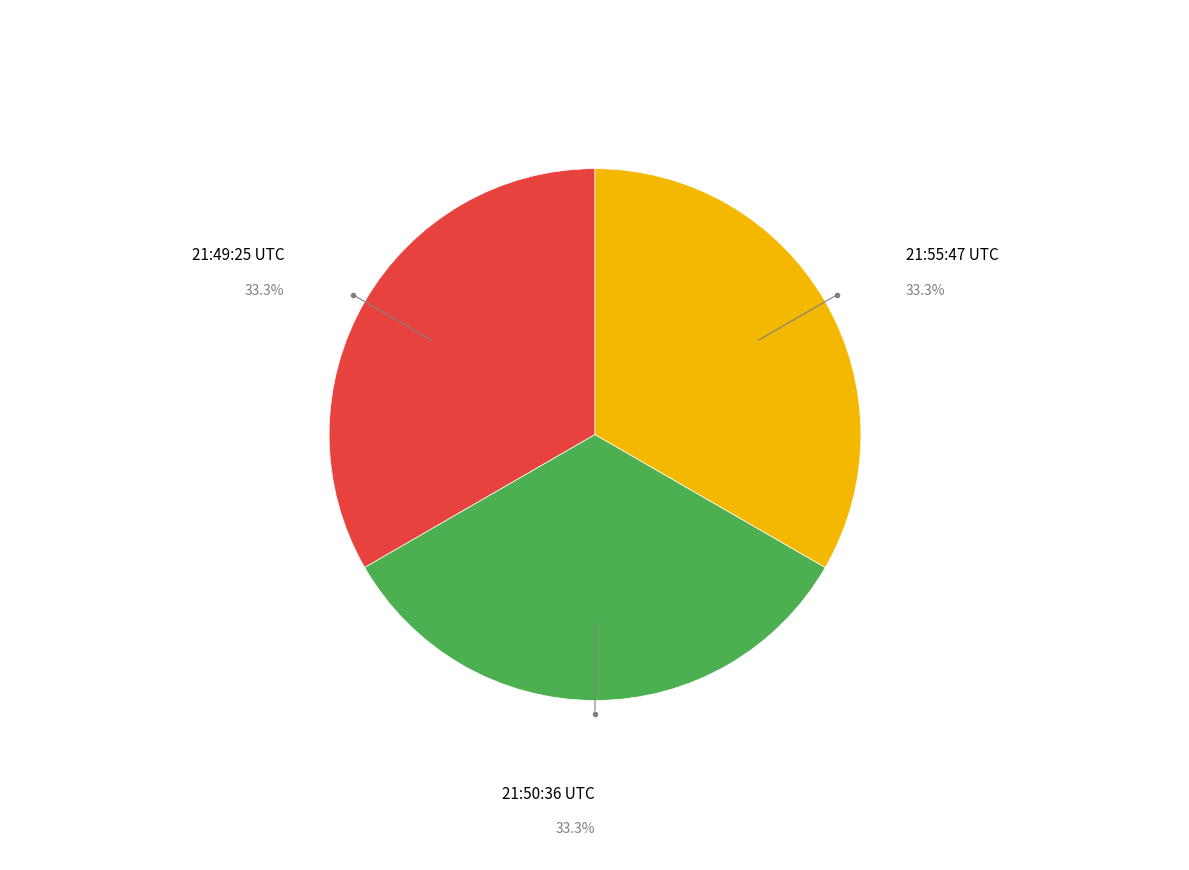

Combined, do 21:50:36 UTC and 21:55:47 UTC account for over 50%?

Yes